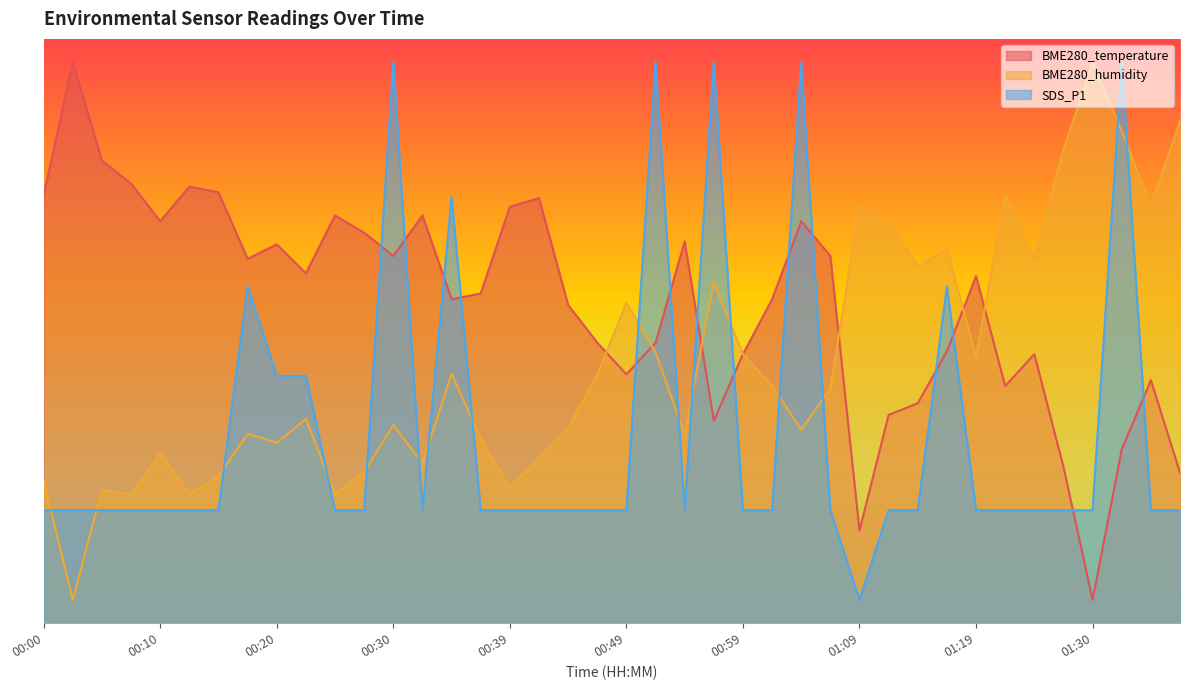

Which has a higher value, 01:37 or 00:12?

00:12